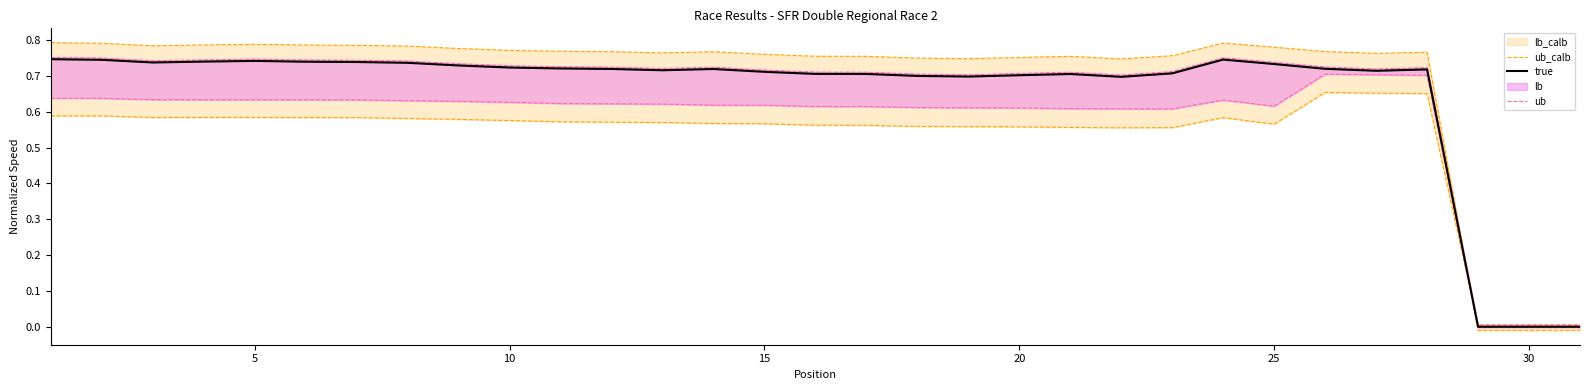

True or false: true has a value of 0.0 at 30.

True